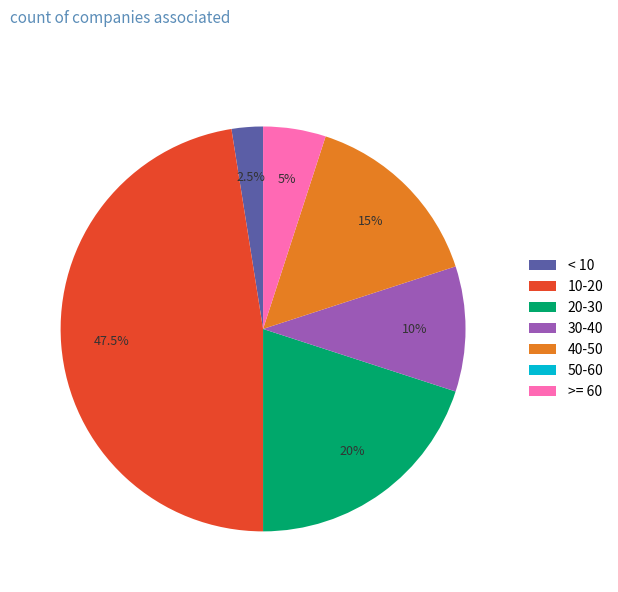

Approximately how many times larger is the value at >= 60 compared to 30-40?

0.5